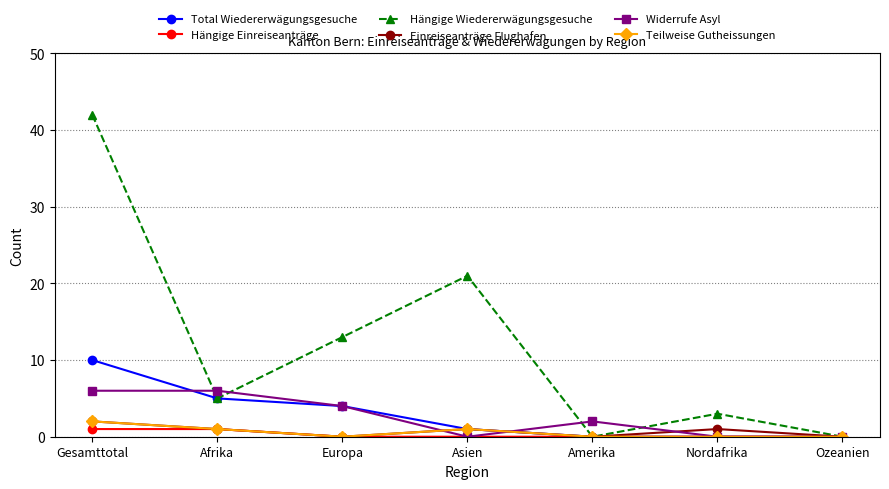

True or false: Hängige Einreiseanträge has a value of 1 at Afrika.

True